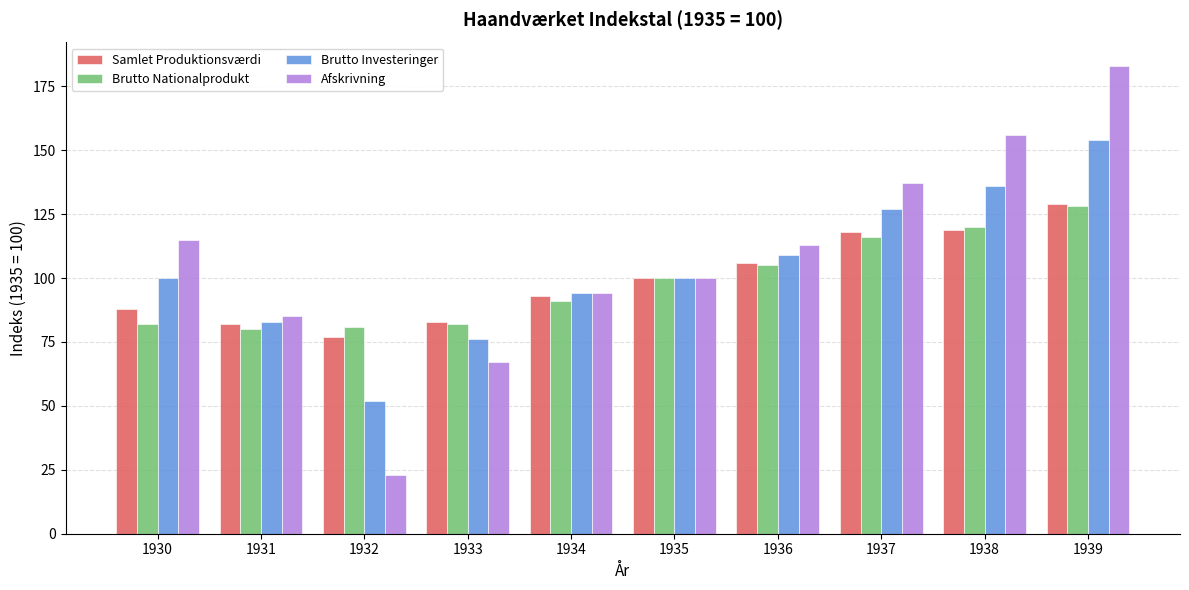

What is the approximate value of Samlet Produktionsværdi at 1937, to the nearest 10?

120